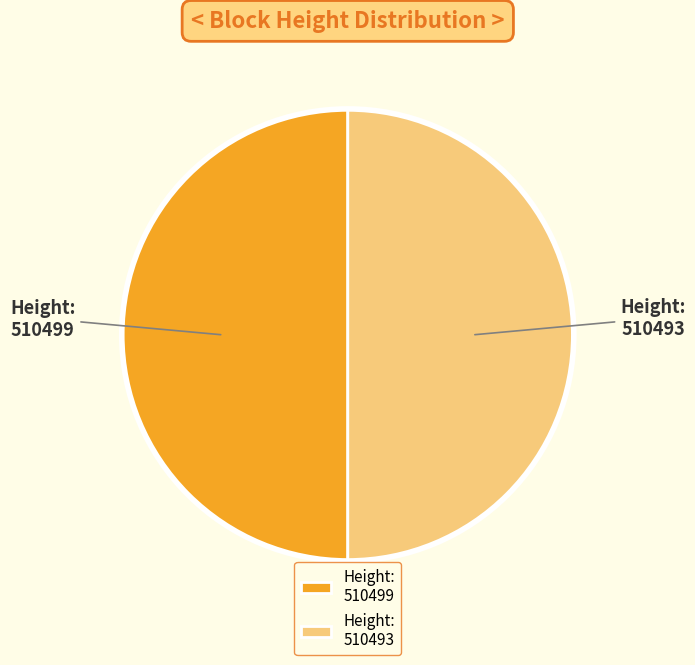

Combined, do 510499 and 510493 account for over 50%?

Yes